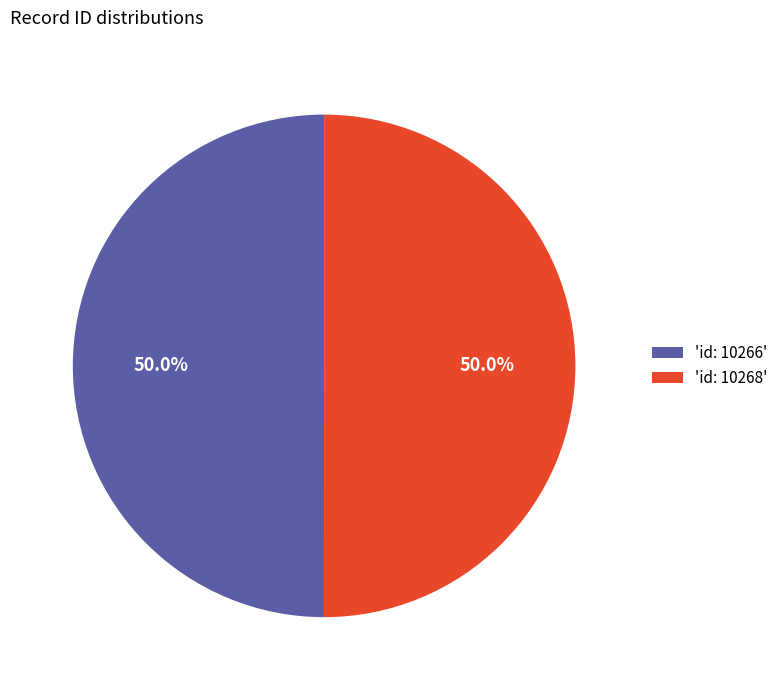

Approximately how many times larger is the value at 'id: 10266' compared to 'id: 10268'?

1.0